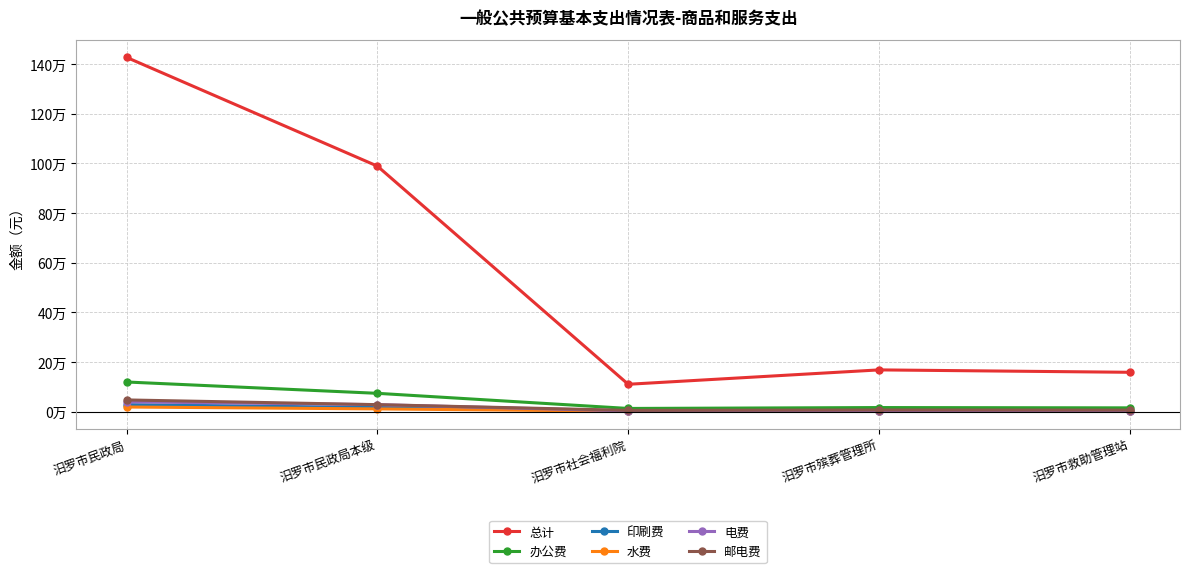

Does the chart have visible grid lines?

Yes